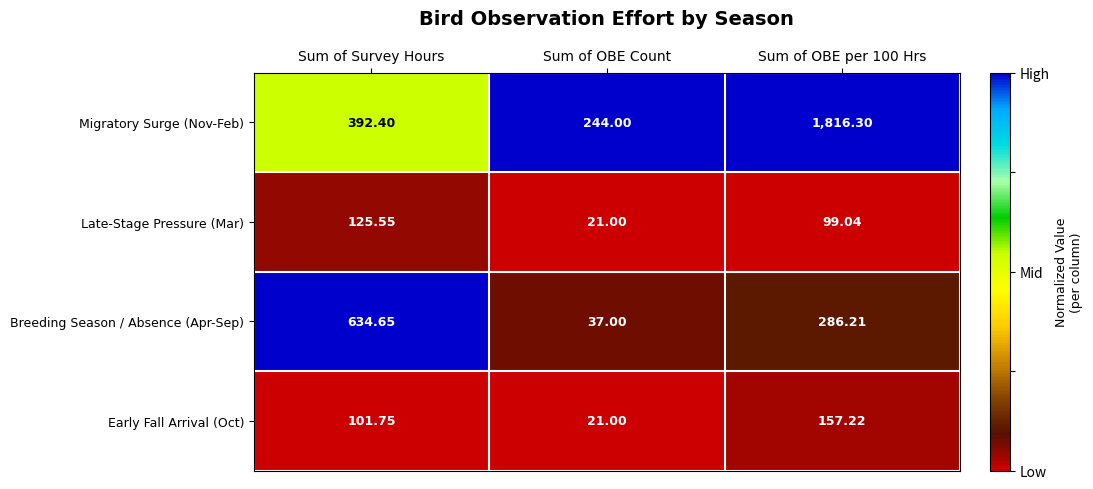

Rank the series by their maximum value, from highest to lowest.

Migratory Surge (Nov-Feb), Breeding Season / Absence (Apr-Sep), Early Fall Arrival (Oct), Late-Stage Pressure (Mar)